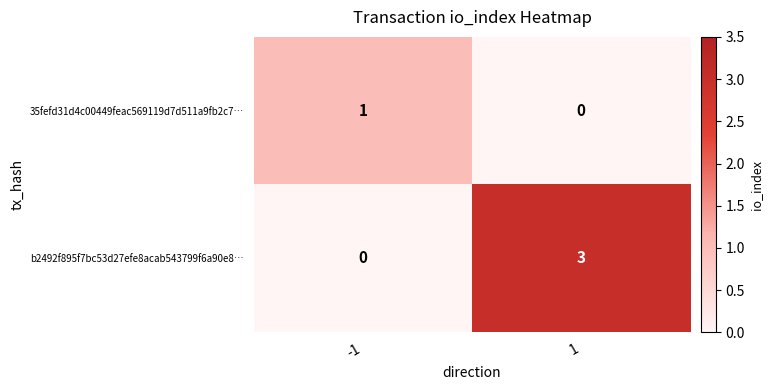

Which series changed the most between -1 and 1?

b2492f895f7bc53d27efe8acab543799f6a90e8…